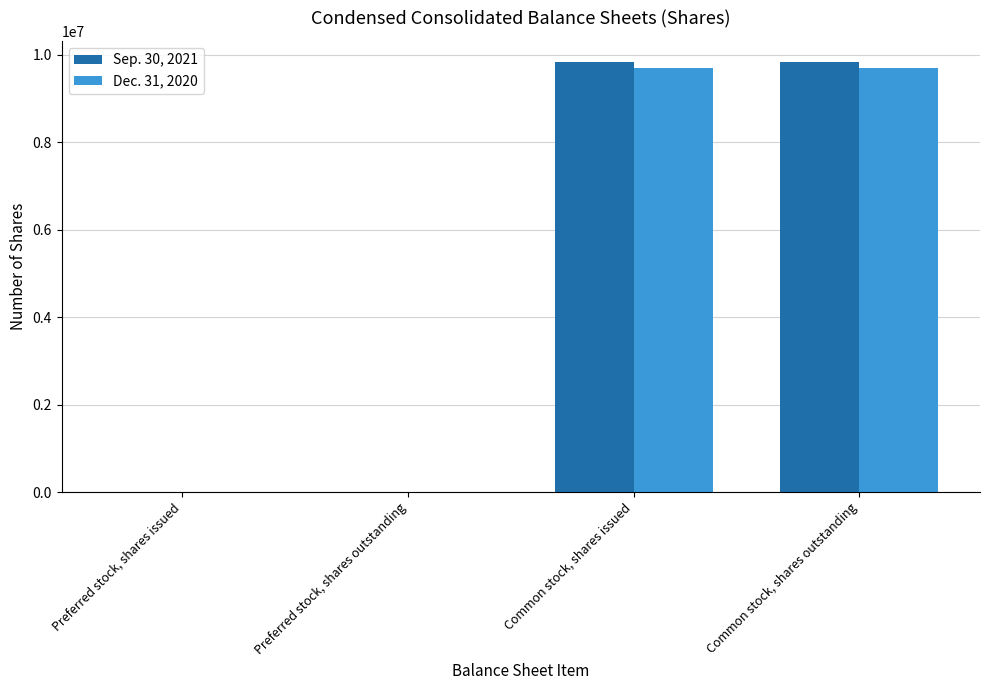

What is the greatest value displayed?

9826599